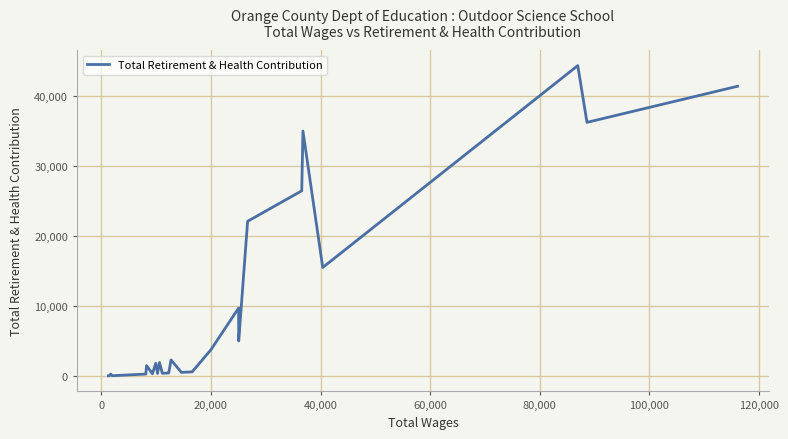

What is the greatest value displayed?

44342